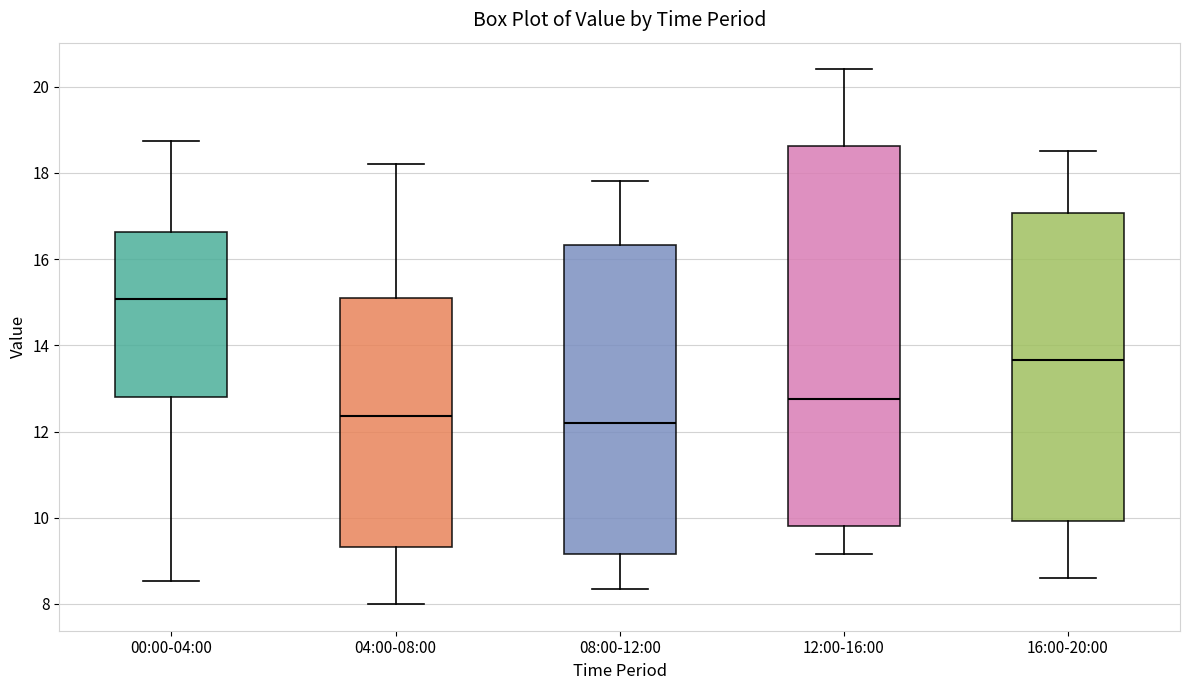

Reading left to right, transcribe this box plot: for each box, give where its median line is, the range the box spans, and where its two whiskers end, as read against the y-axis. The values are not printed on the chart, so give them approximately, as read against the axis.

00:00-04:00: median 15.0, box 12.8 to 16.6, whiskers 8.6 to 18.8
04:00-08:00: median 12.4, box 9.4 to 15.2, whiskers 8.0 to 18.2
08:00-12:00: median 12.2, box 9.2 to 16.4, whiskers 8.4 to 17.8
12:00-16:00: median 12.8, box 9.8 to 18.6, whiskers 9.2 to 20.4
16:00-20:00: median 13.6, box 10.0 to 17.0, whiskers 8.6 to 18.6